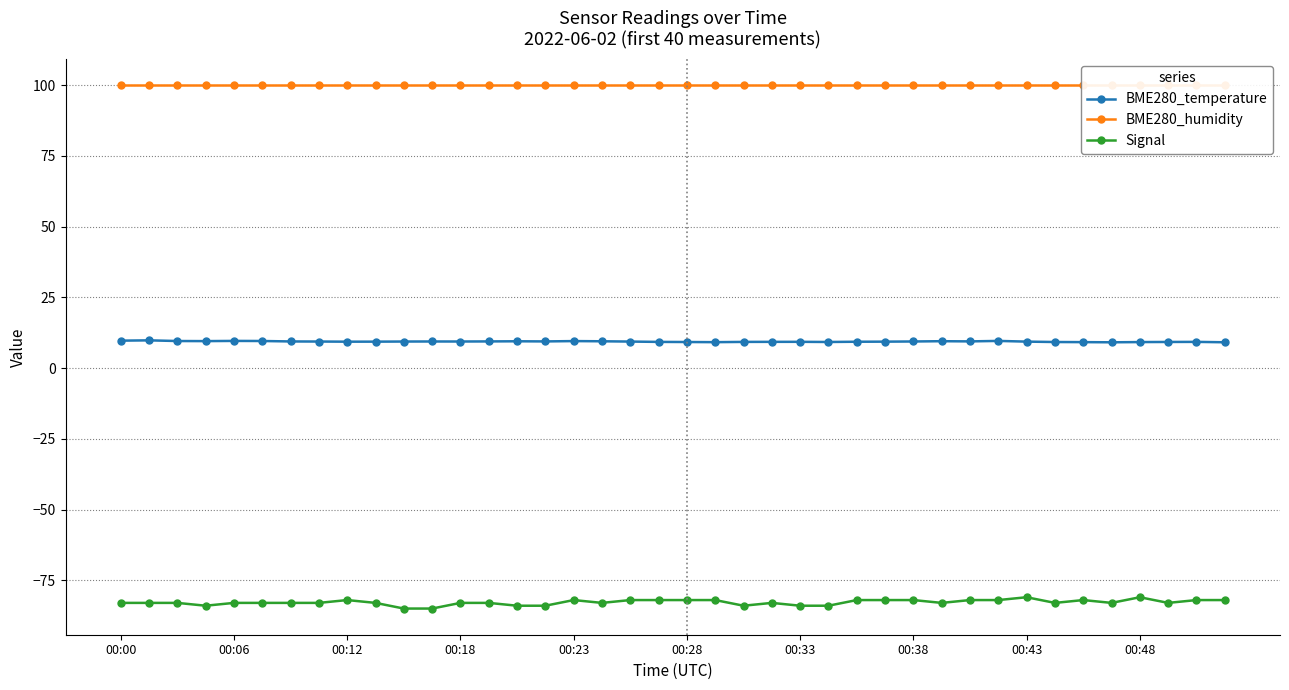

How many Signal values are between -83 and -82?

30